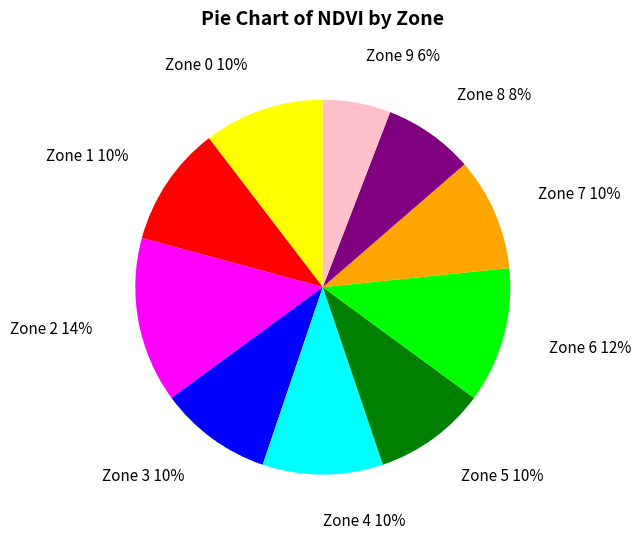

To the nearest percent, what is the difference between the largest and smallest slice percentages?

8%